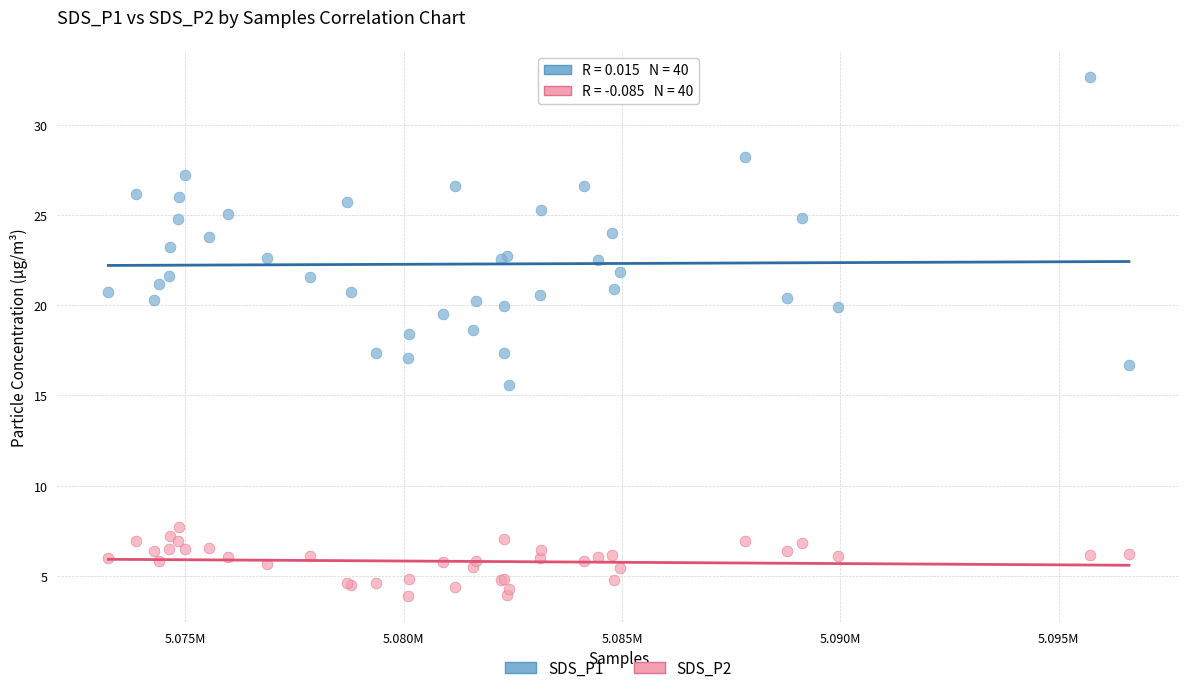

What is the X range (max minus min) for the scatter plot?

23382.0